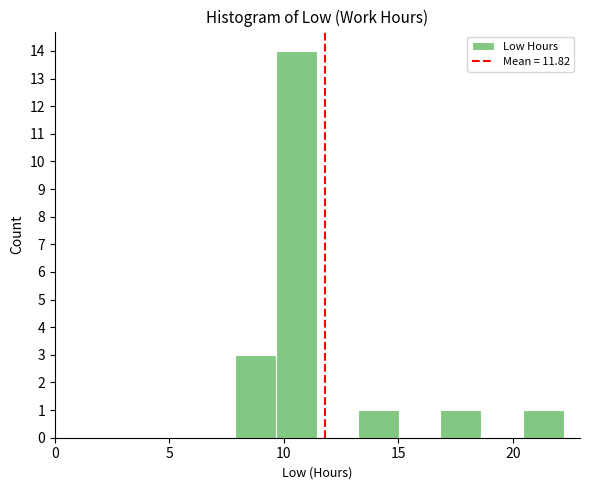

Read against the x-axis, roughly where is the centre of the tallest bar?

10.5